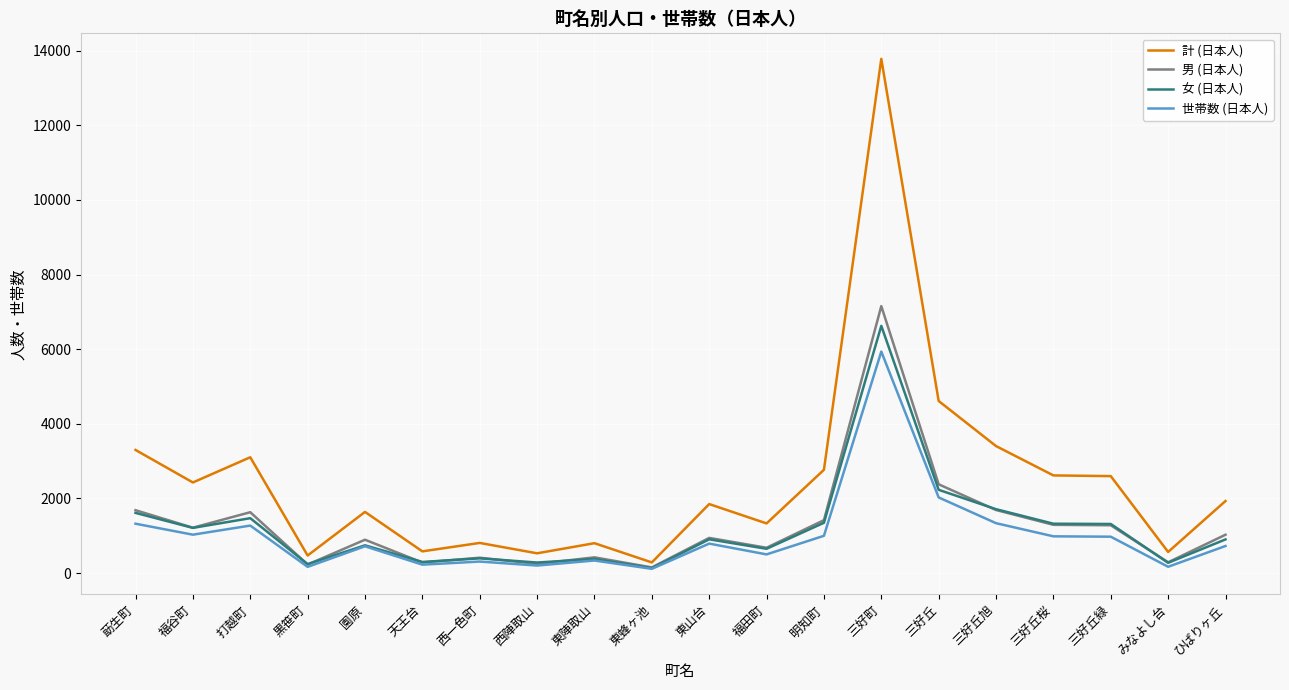

Which series has the largest total across all categories?

計 (日本人)